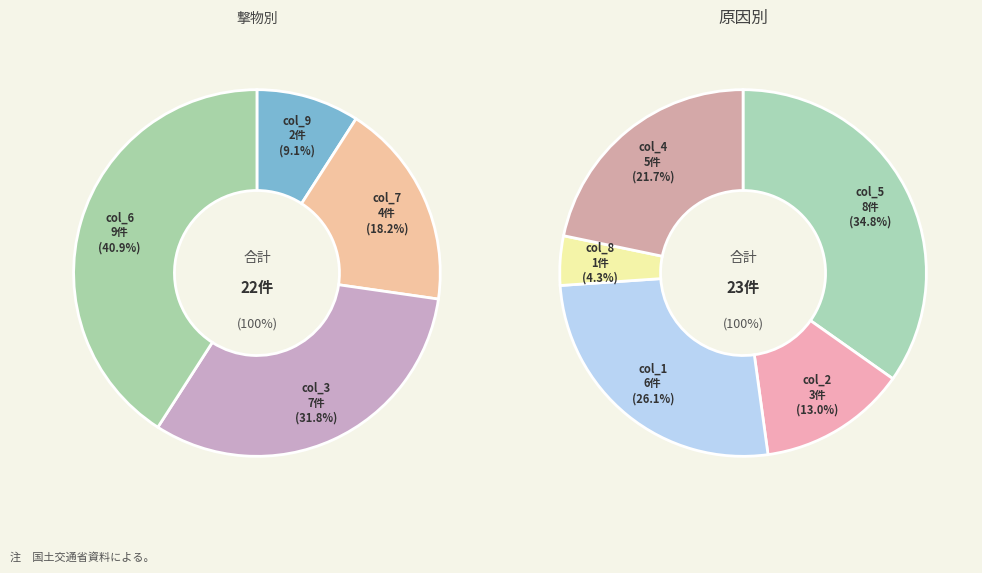

Count the number of slices in the pie.

9